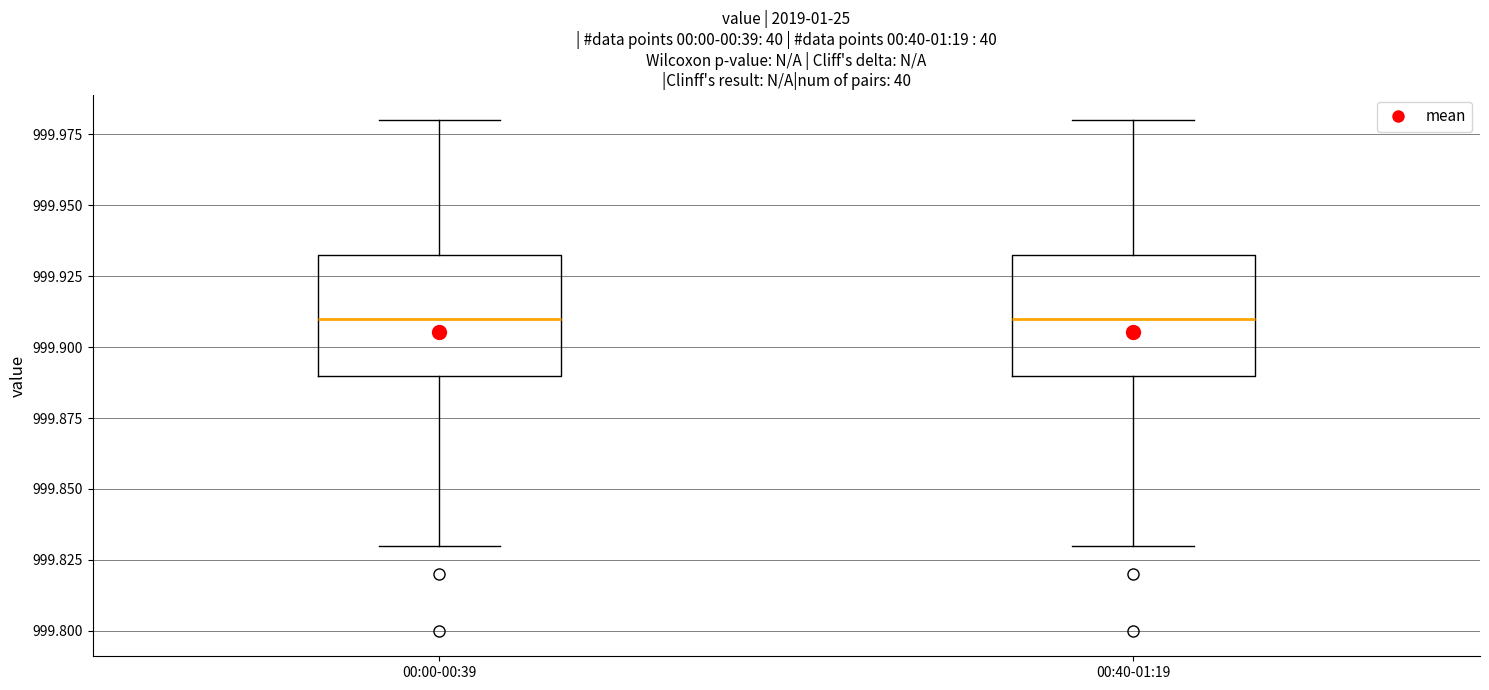

Reading left to right, transcribe this box plot: for each box, give where its median line is, the range the box spans, and where its two whiskers end, as read against the y-axis. The values are not printed on the chart, so give them approximately, as read against the axis.

00:00-00:39: median 999.910, box 999.890 to 999.935, whiskers 999.830 to 999.980
00:40-01:19: median 999.910, box 999.890 to 999.935, whiskers 999.830 to 999.980